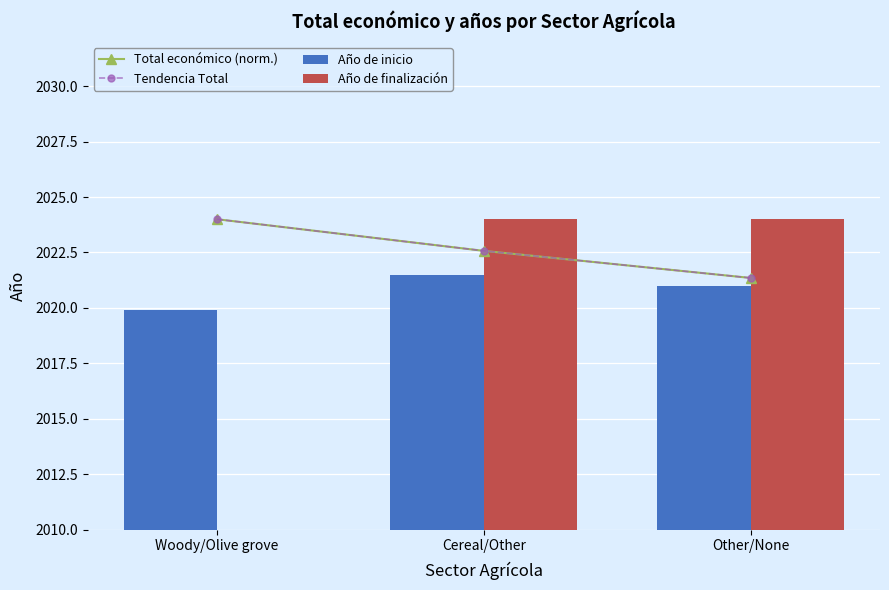

At which label does Tendencia Total reach its peak?

Woody/Olive grove